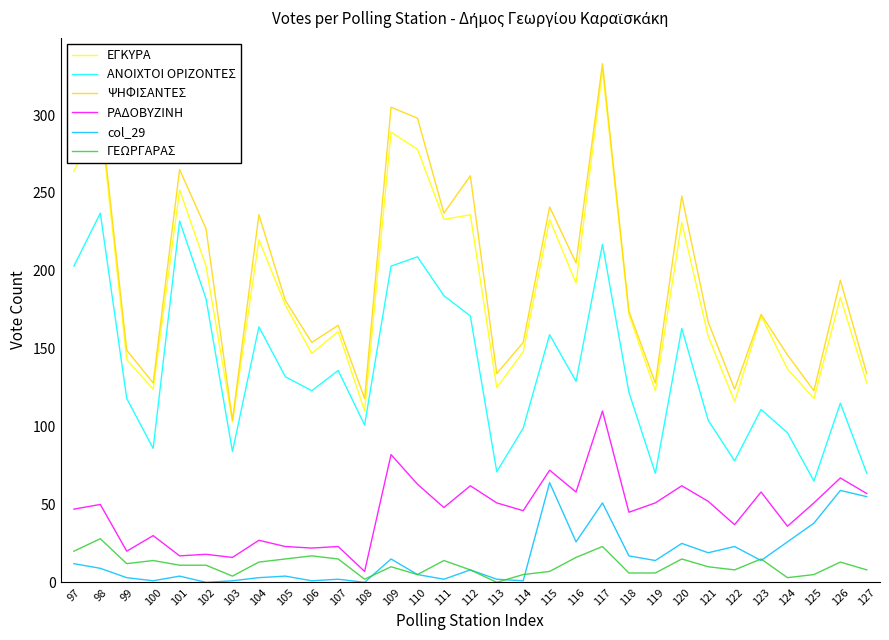

True or false: ΑΝΟΙΧΤΟΙ ΟΡΙΖΟΝΤΕΣ and ΓΕΩΡΓΑΡΑΣ cross at least once.

False